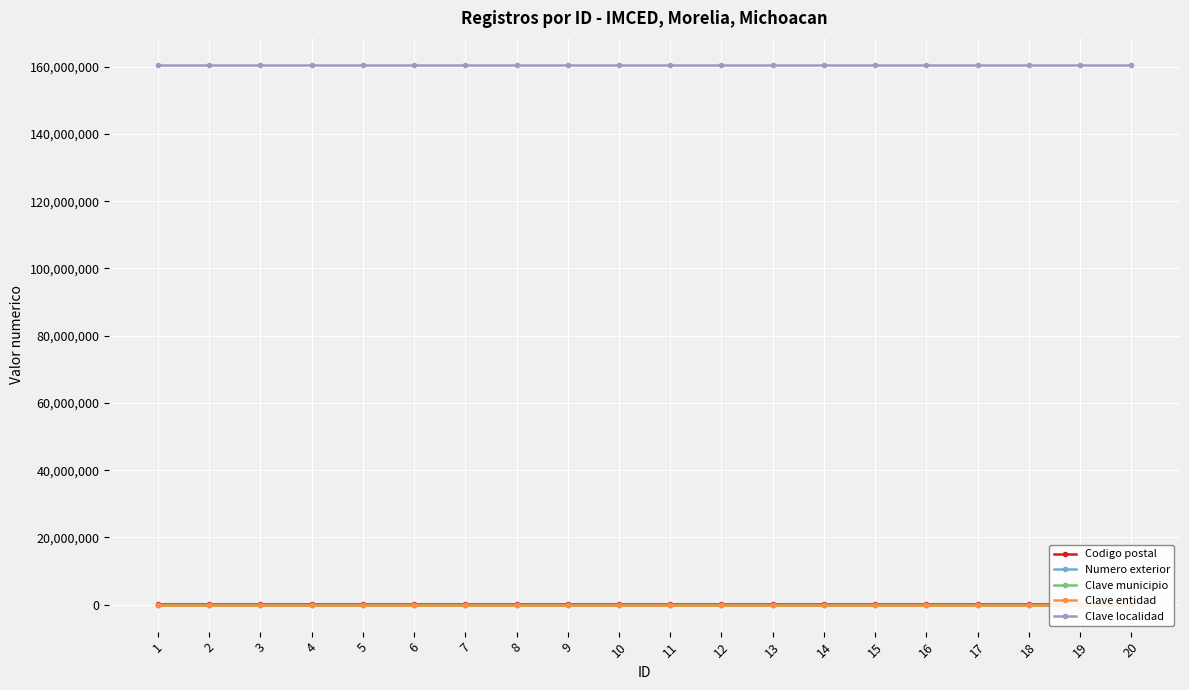

What is the value of the Clave localidad point at the 4th from the left?

160530001